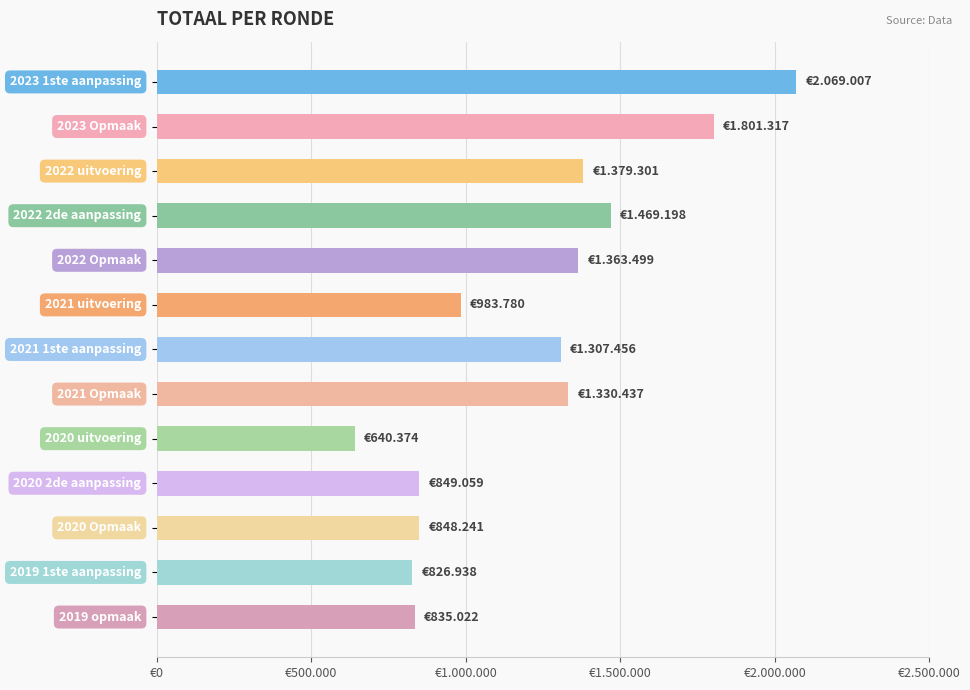

Are the bars horizontal?

Yes